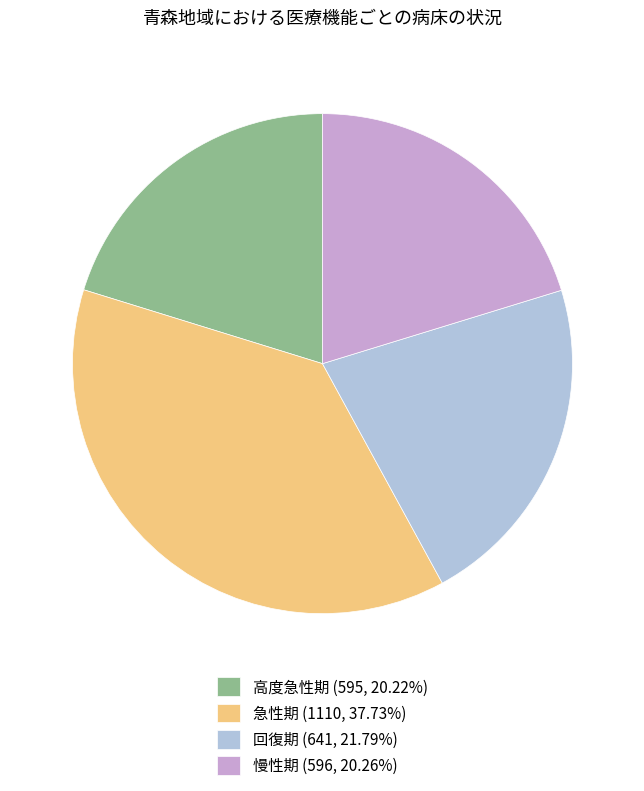

Is 回復期 the majority of the pie?

No